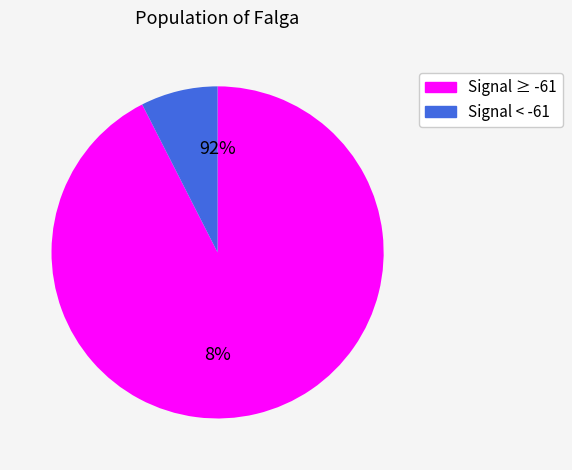

True or false: 4 accounts for 11% of the total.

False